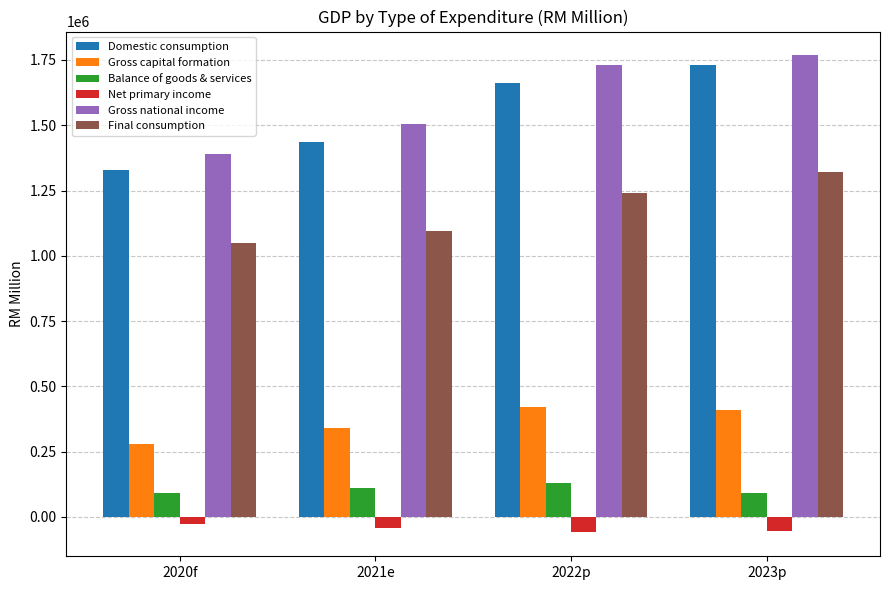

Which series has the widest spread of values?

Domestic consumption